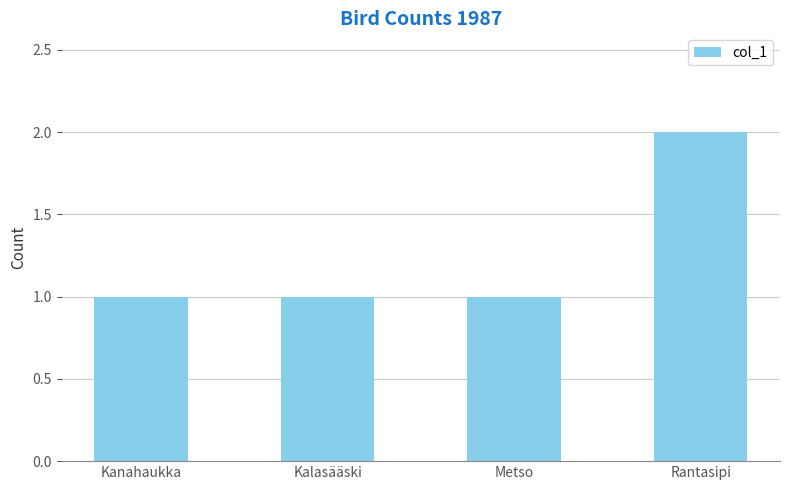

Which category has the highest value across all series?

Rantasipi